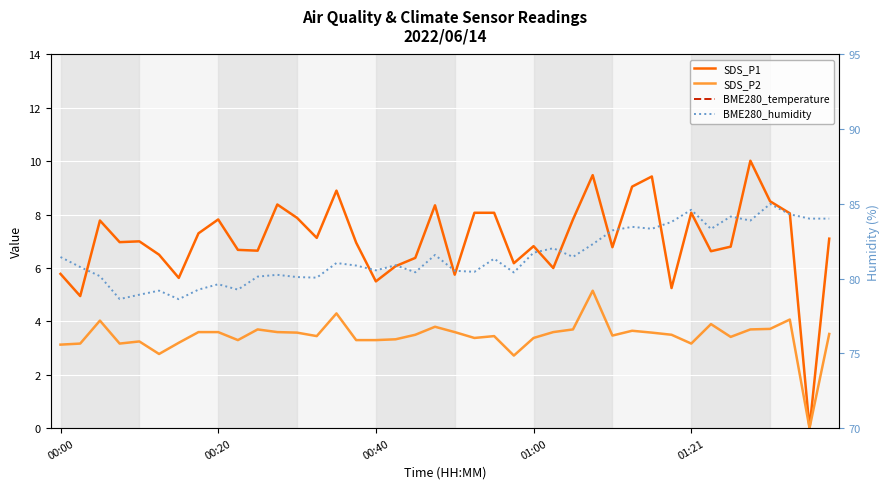

True or false: BME280_temperature and SDS_P1 cross at least once.

False